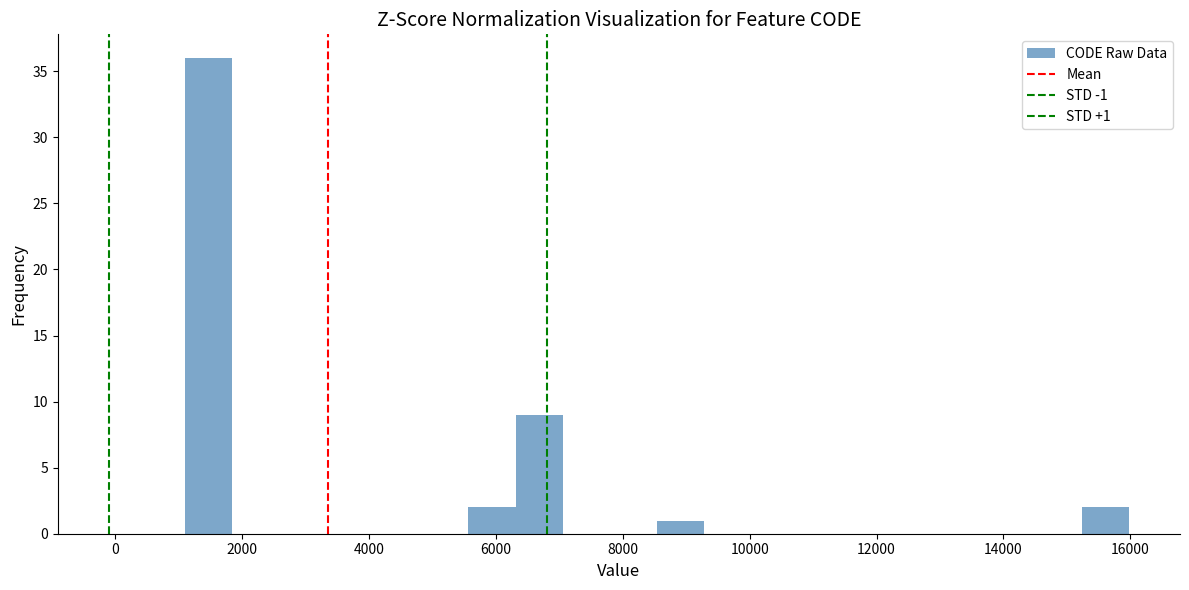

Read against the x-axis, roughly where is the centre of the tallest bar?

1400